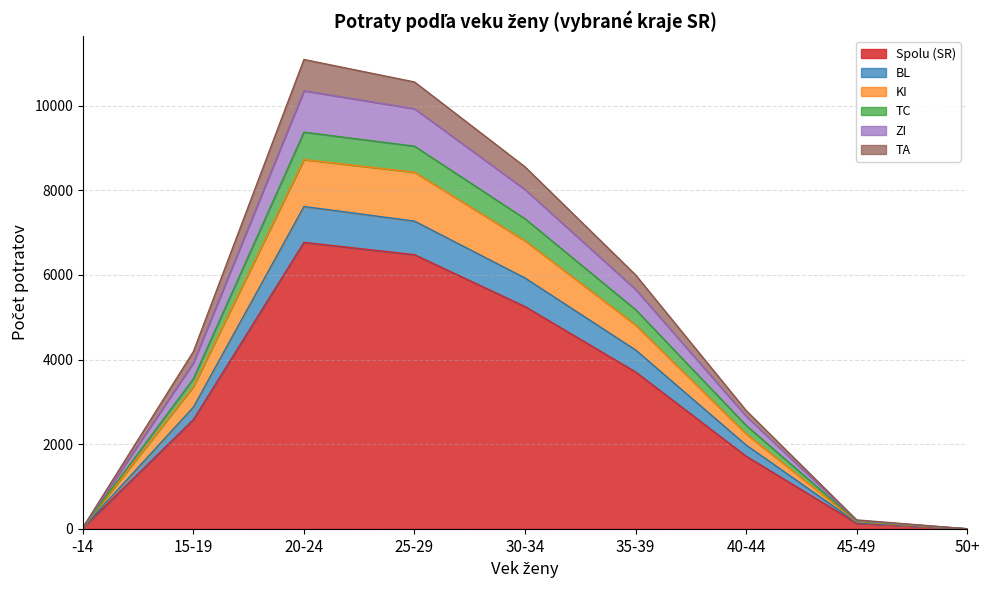

What is the difference between the TC values at 35-39 and -14?

5150